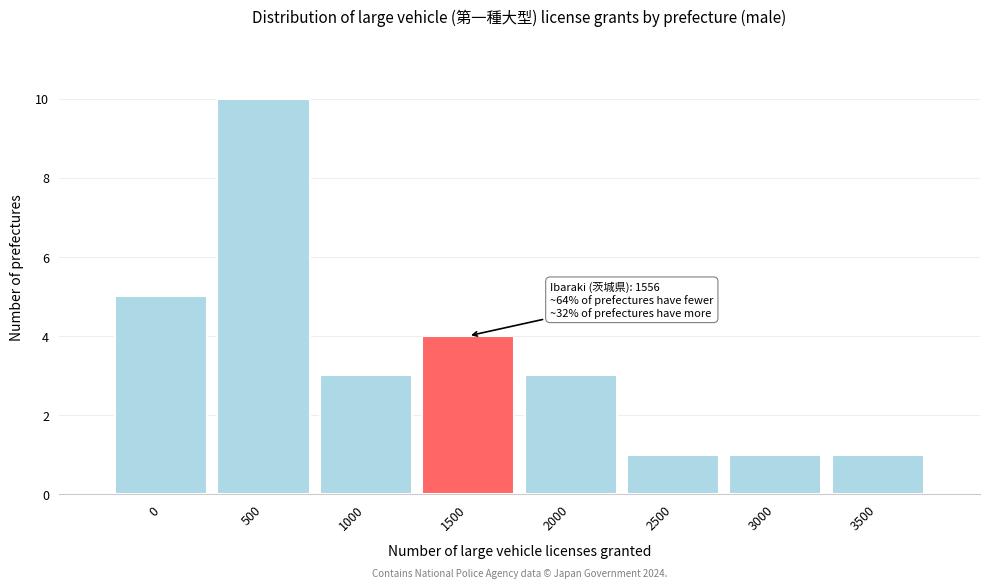

Reading left to right, transcribe all the data shown in this chart.

5	10	3	4	3	1	1	1